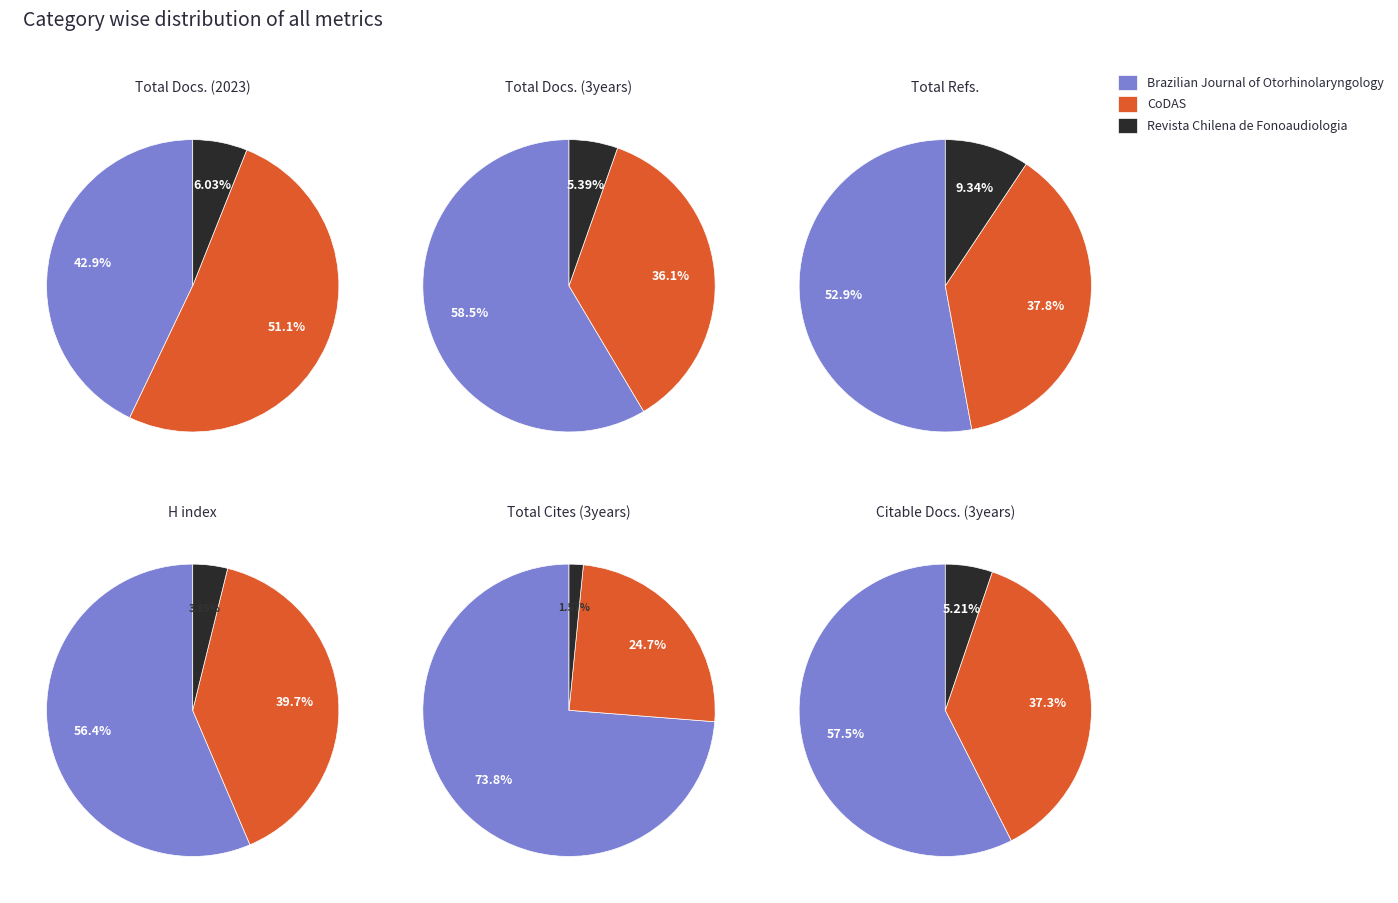

Count the number of slices in the pie.

3